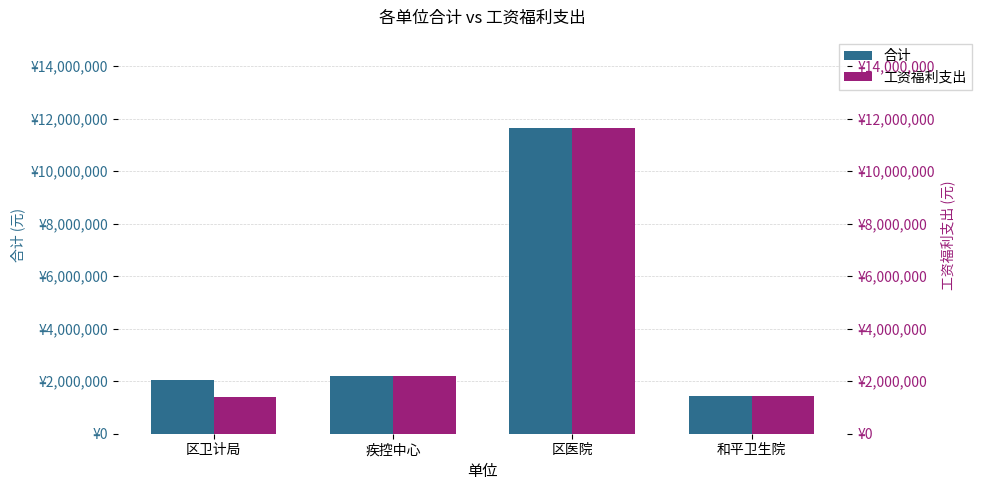

List the labels in order of 工资福利支出 value, largest first.

区医院, 疾控中心, 和平卫生院, 区卫计局